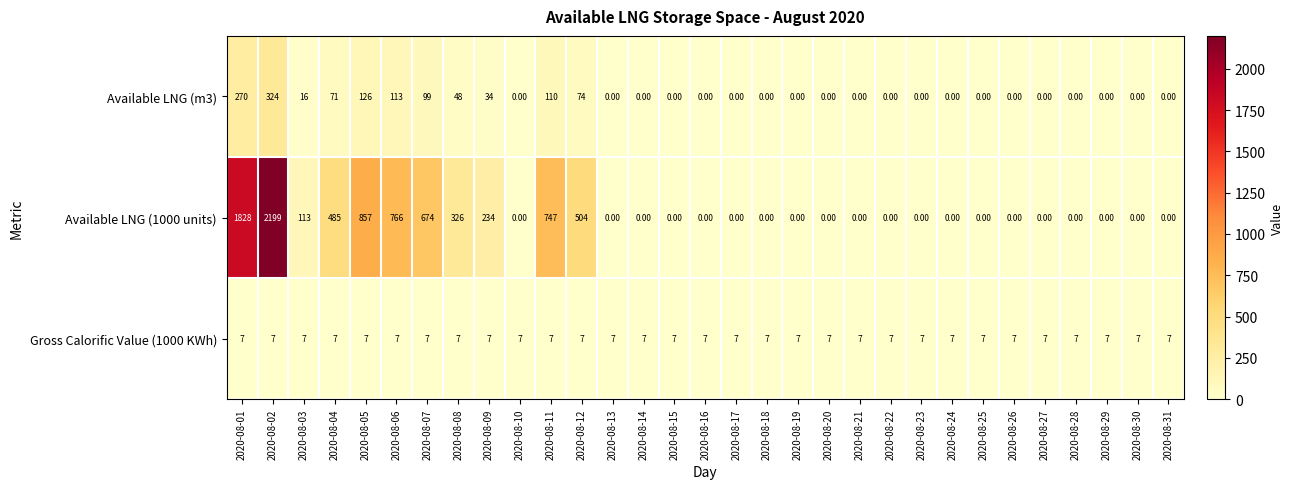

List the series in order of their peak value, lowest first.

Gross Calorific Value (1000 KWh), Available LNG (m3), Available LNG (1000 units)